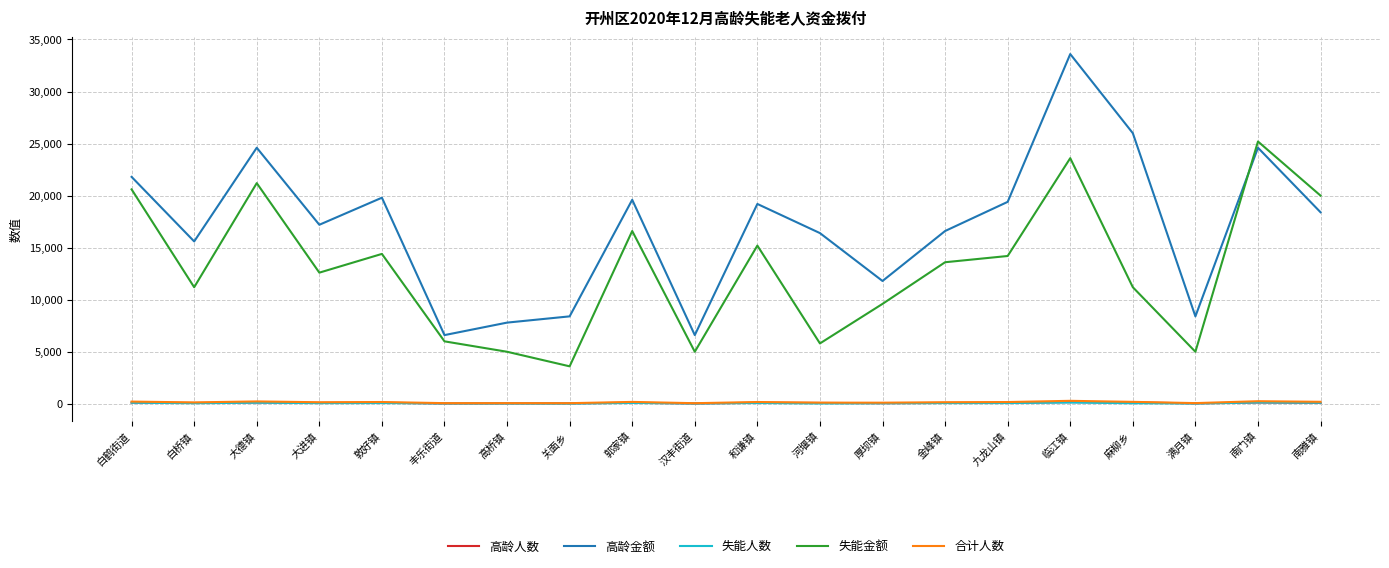

What is the difference between the 高龄人数 values at 九龙山镇 and 丰乐街道?

64